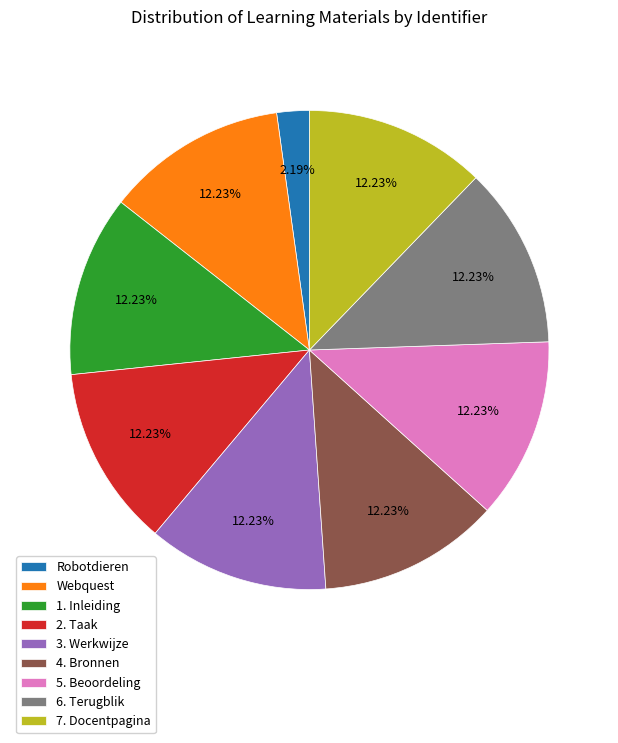

Which slice is the smallest?

Robotdieren